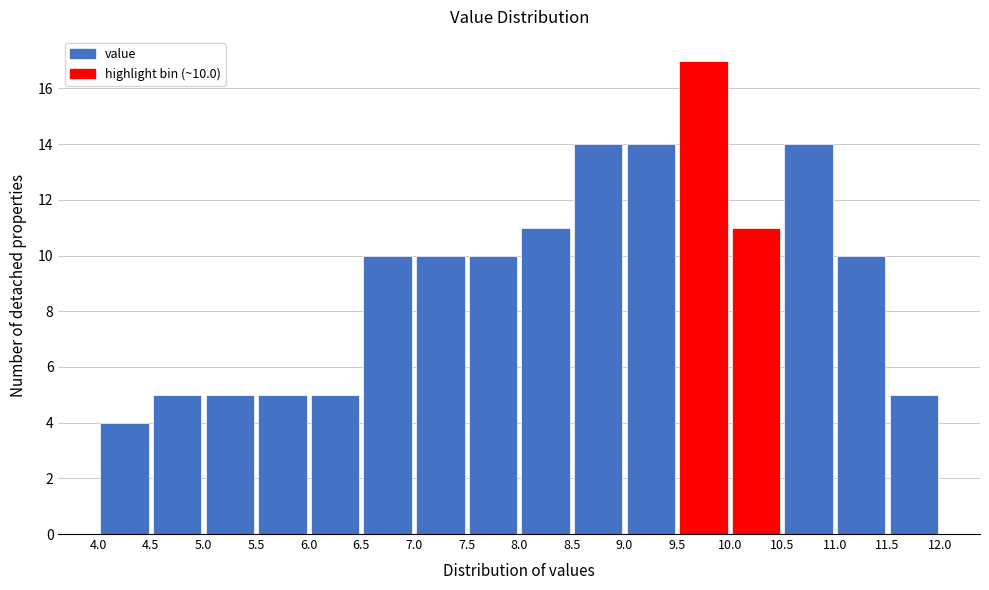

Which range on the x-axis has the tallest bar?

9.5 to 10.0